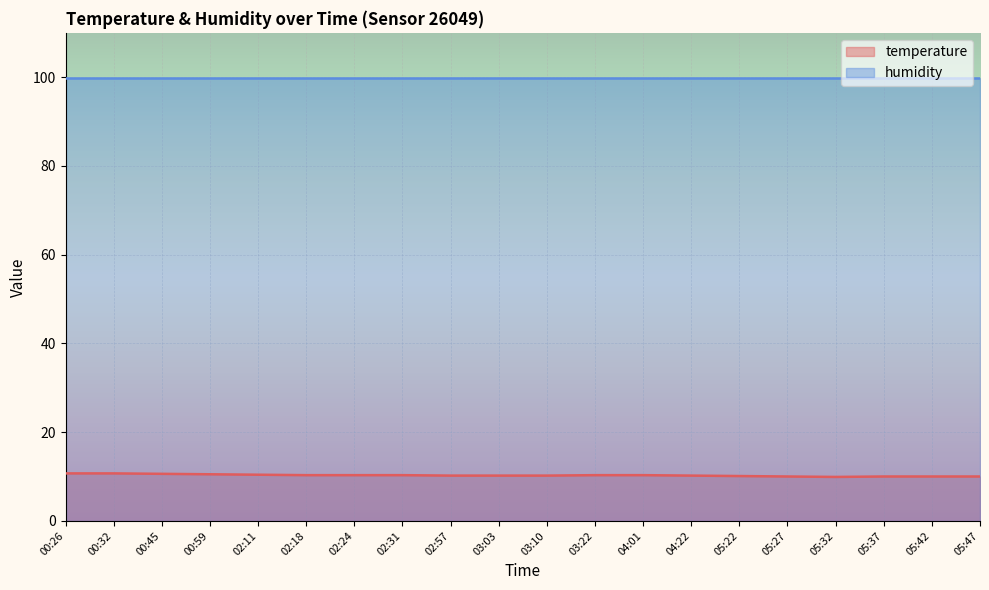

Which category has the lowest value across all series?

05:32